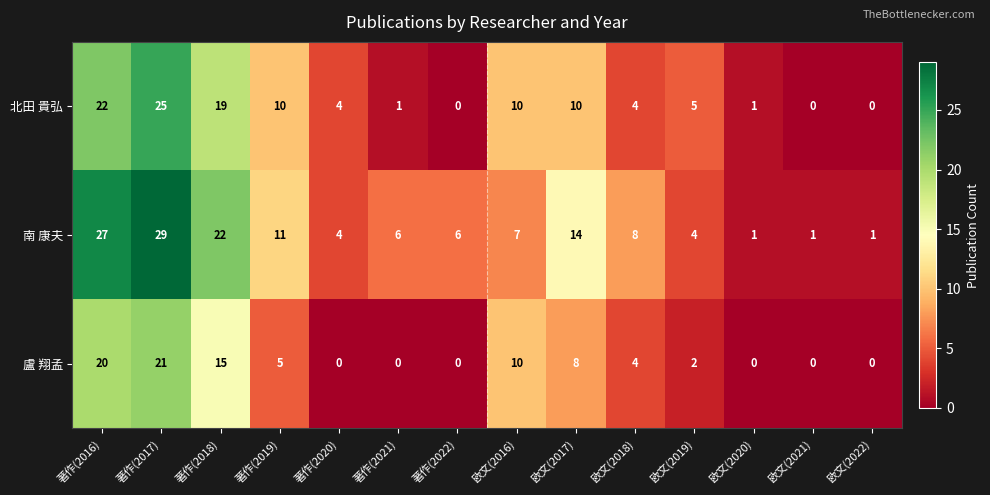

At which category does the chart reach its peak across all series?

著作(2017)